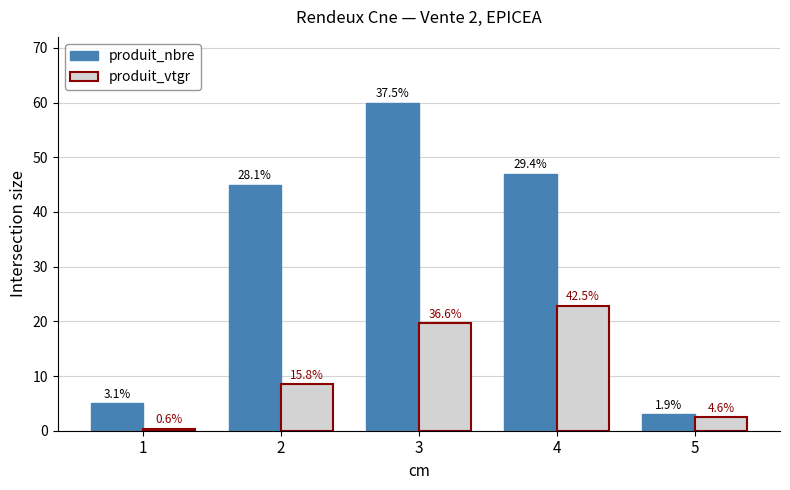

What are all the series names shown in the legend?

produit_nbre, produit_vtgr